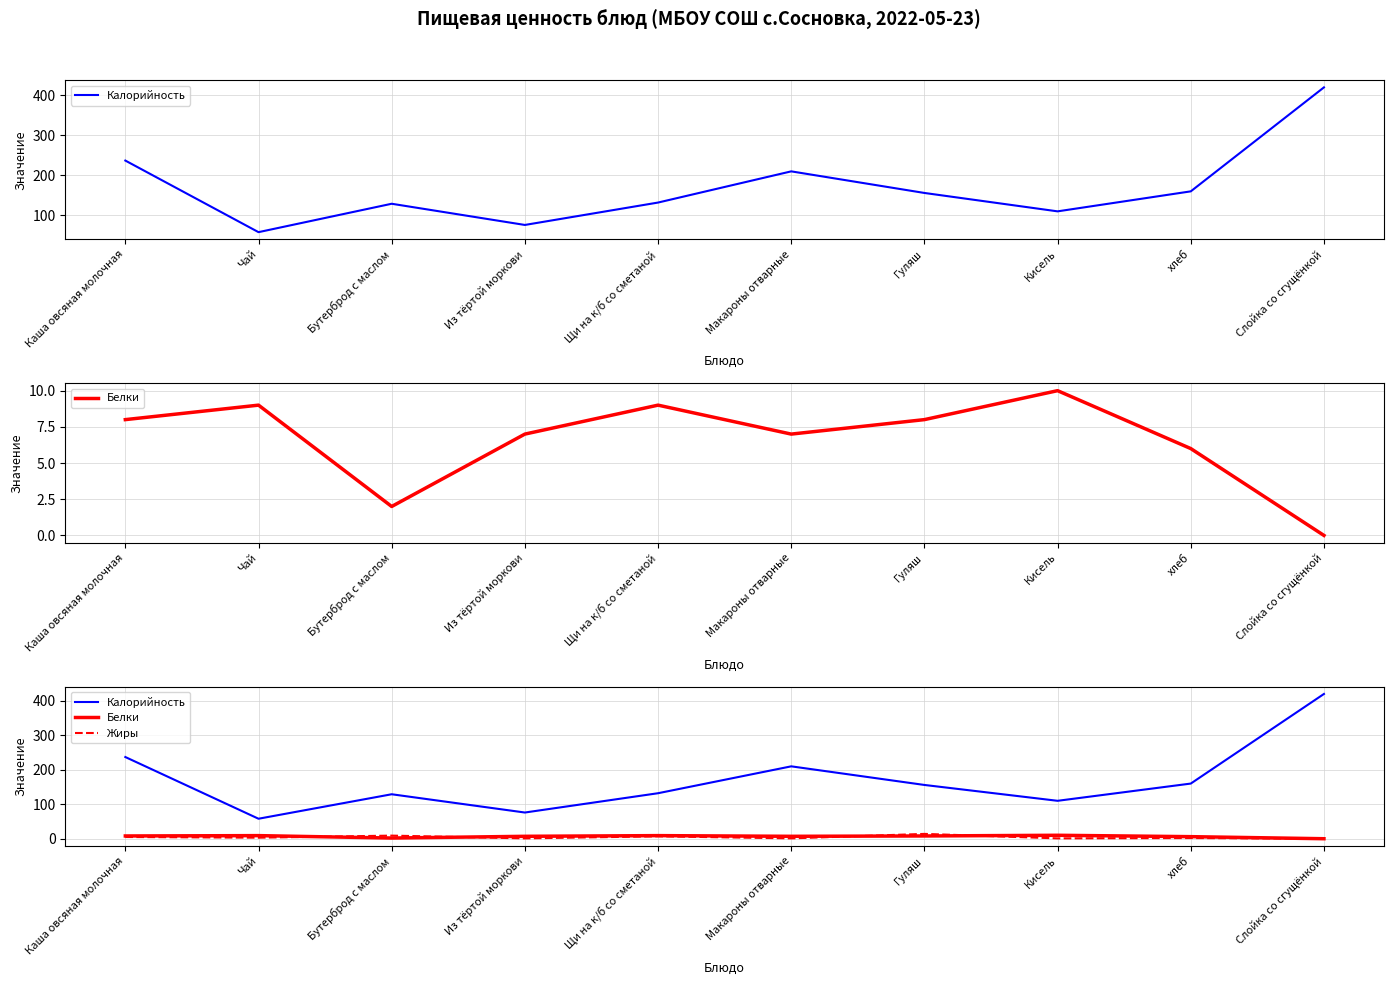

At which label does Жиры reach its peak?

Гуляш